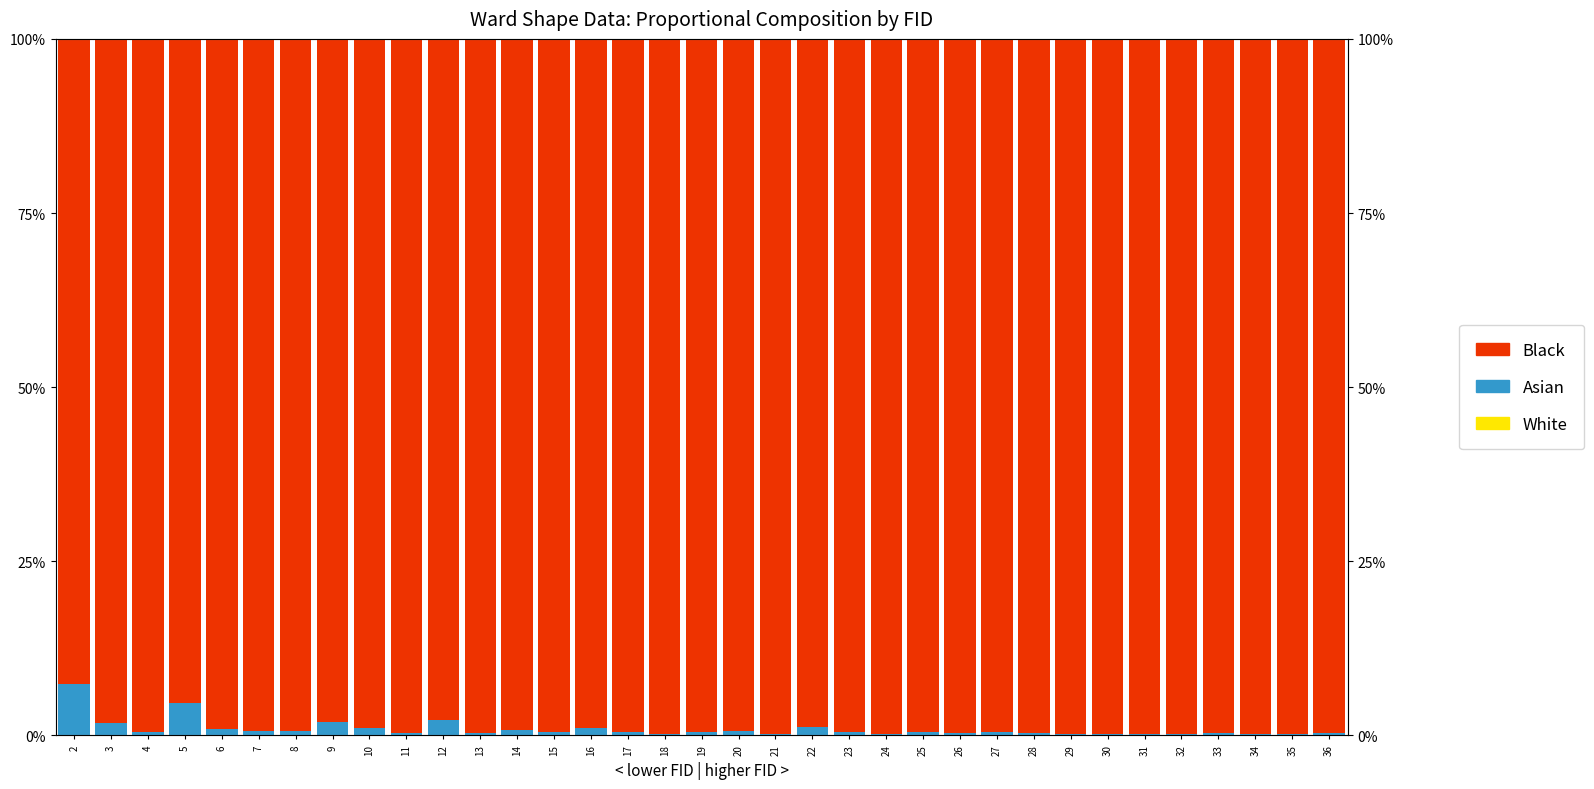

List the series in order of their peak value, lowest first.

White, Asian, Black